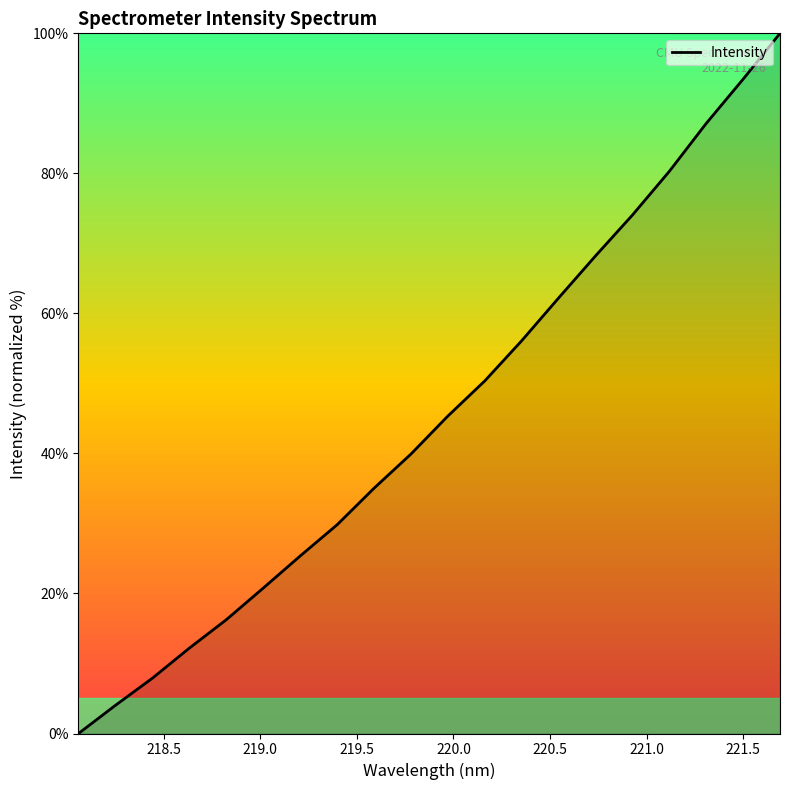

What is the difference between the maximum and minimum values?

100.0